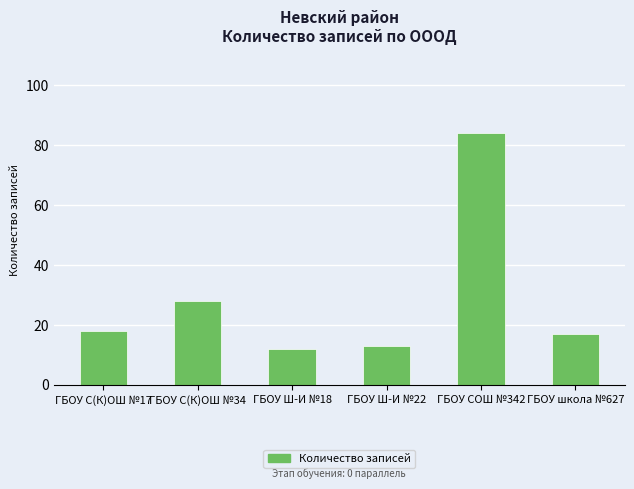

Rank the categories by value from highest to lowest.

ГБОУ СОШ №342, ГБОУ С(К)ОШ №34, ГБОУ С(К)ОШ №17, ГБОУ школа №627, ГБОУ Ш-И №22, ГБОУ Ш-И №18